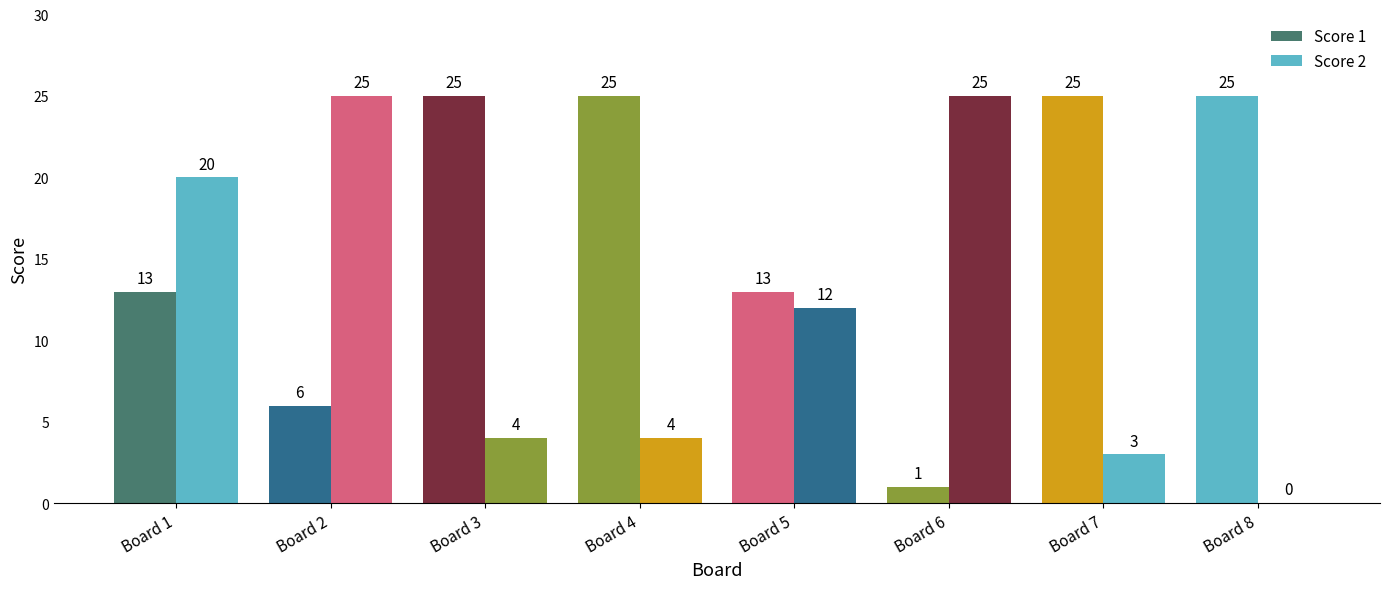

How many positive values does the Score 2 series have?

7